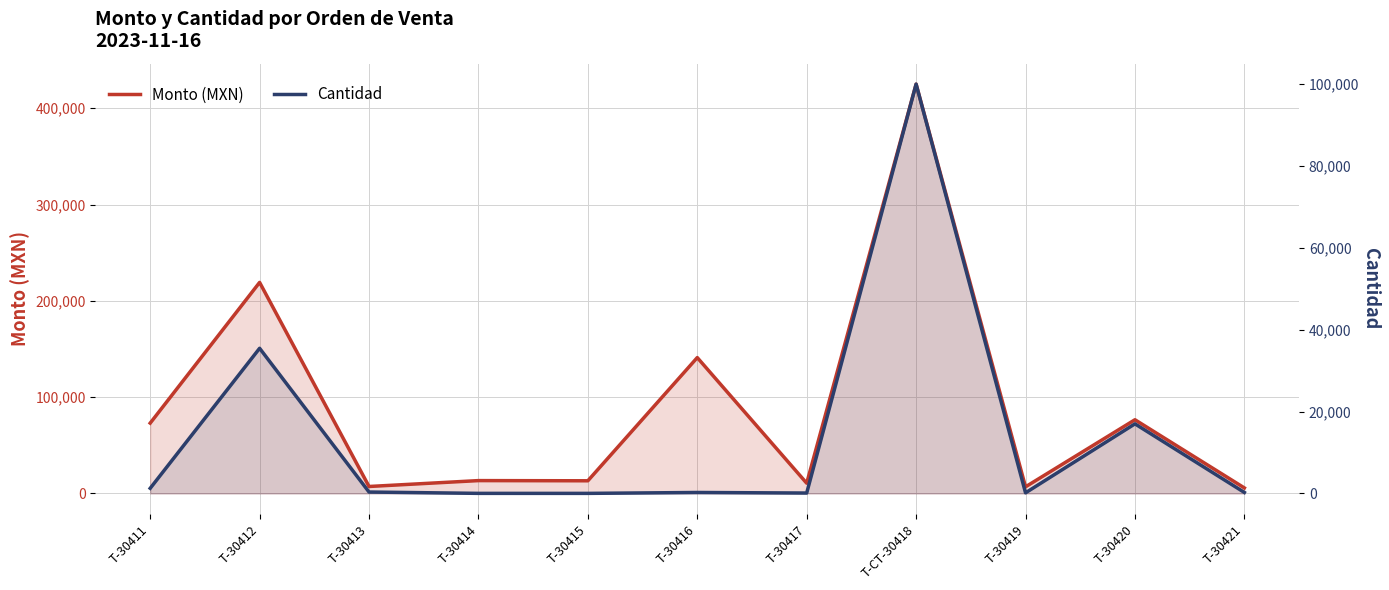

Which series has the largest total across all categories?

Monto (MXN)